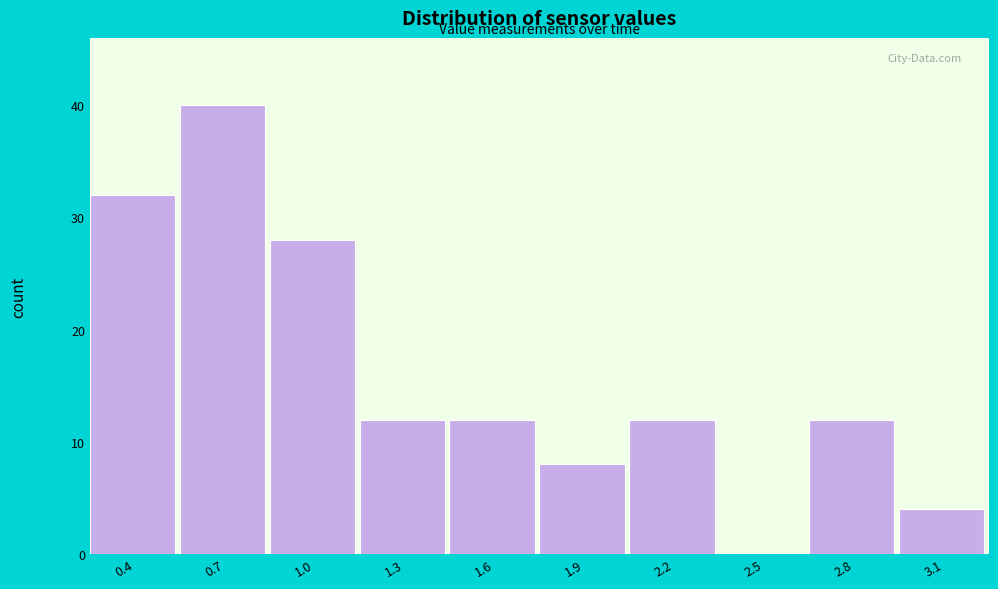

Reading left to right, list all the values displayed in this chart.

0.4=32	0.7=40	1.0=28	1.3=12	1.6=12	1.9=8	2.2=12	2.5=0	2.8=12	3.1=4